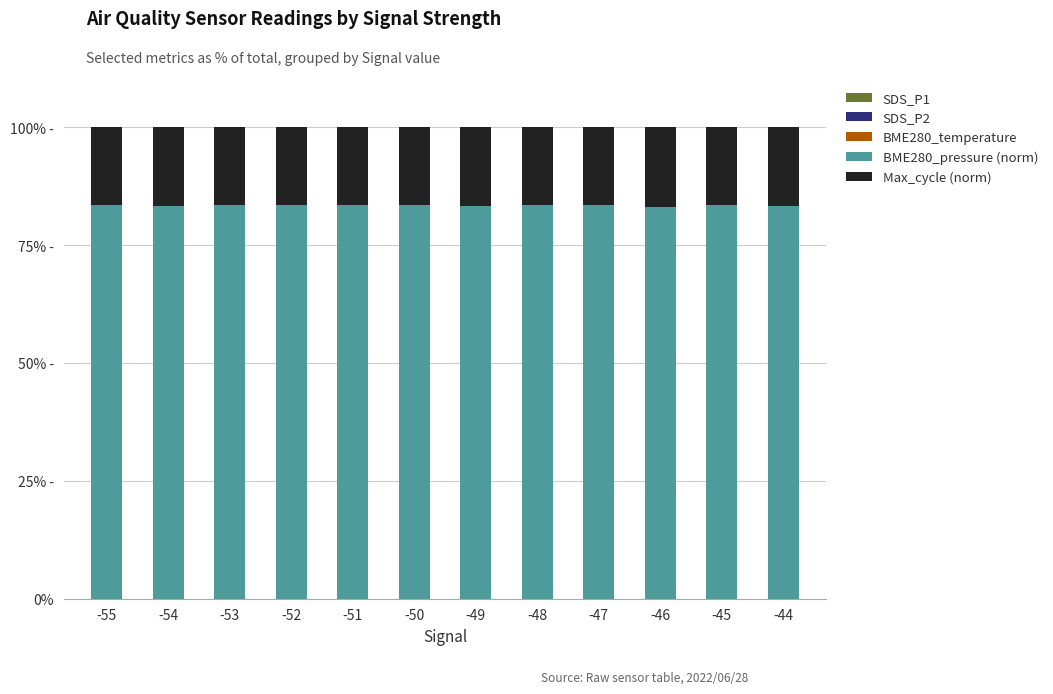

What are all the series names shown in the legend?

SDS_P1, SDS_P2, BME280_temperature, BME280_pressure (norm), Max_cycle (norm)